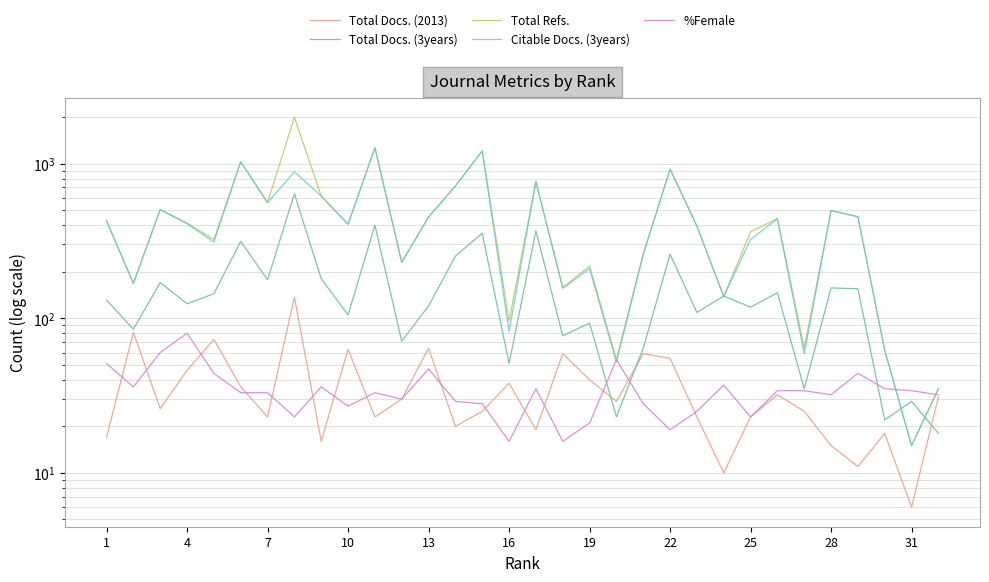

What is the difference between the highest and lowest values at 22?

1969